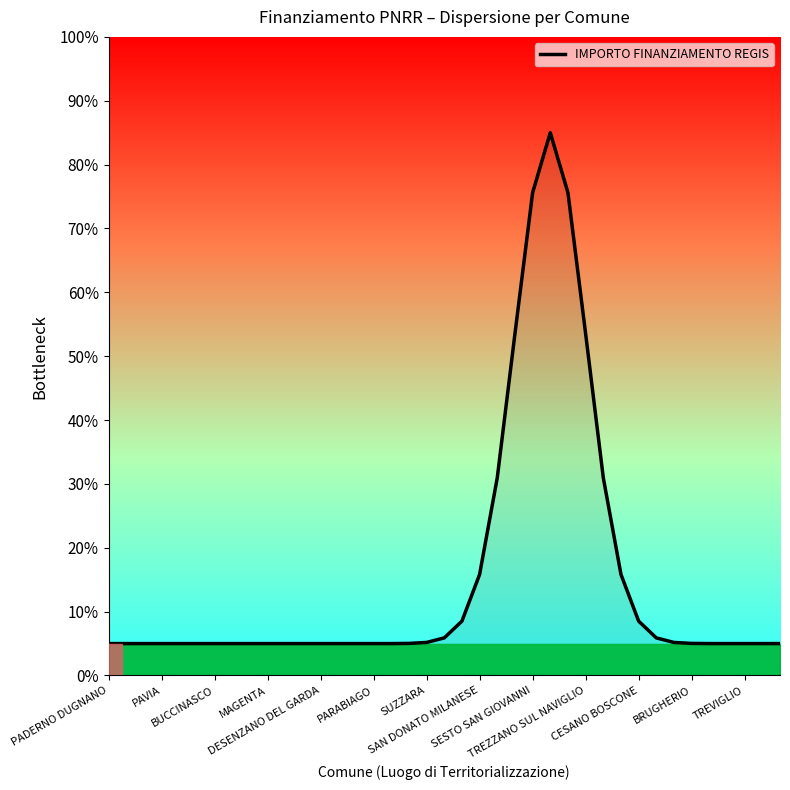

What is the difference between the maximum and minimum values?

80.0